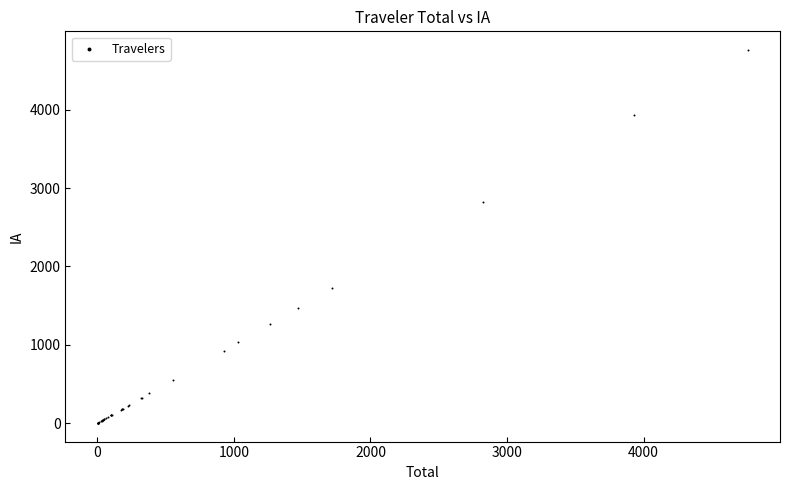

What Y value in the scatter plot is closest to 2382?

2821.2